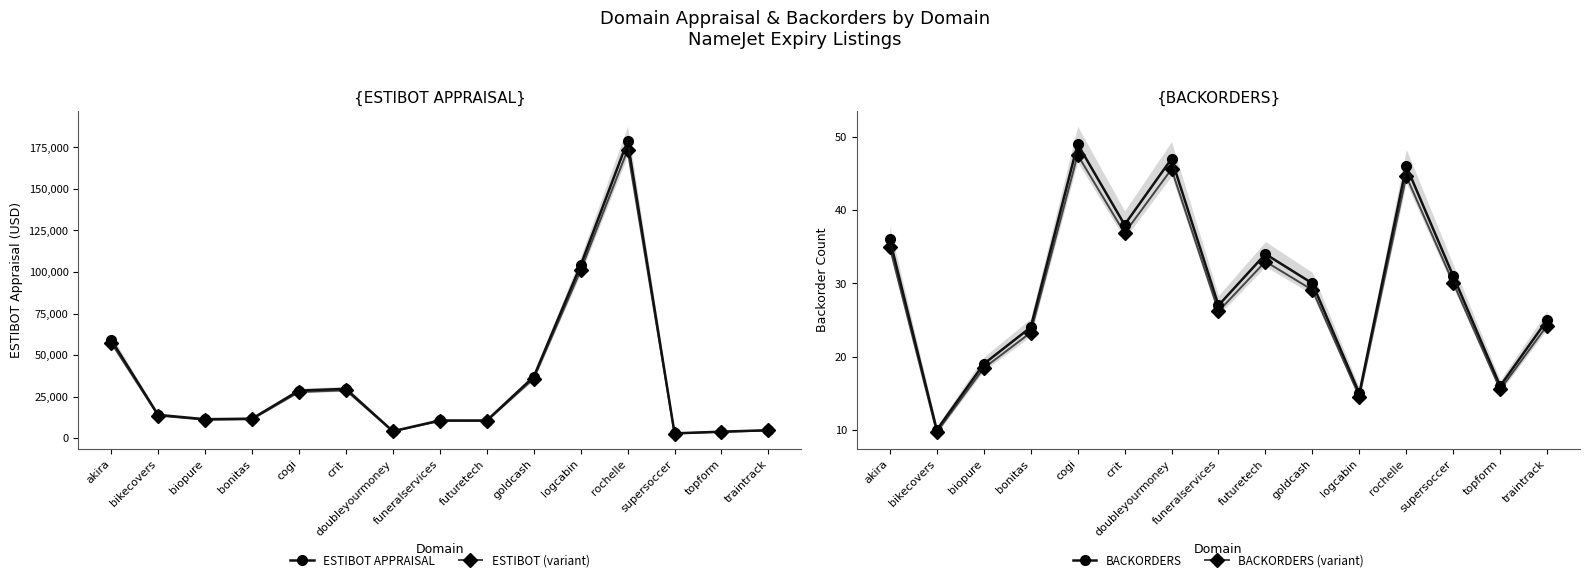

What is the sum of the BACKORDERS values at bonitas and supersoccer?

55.0